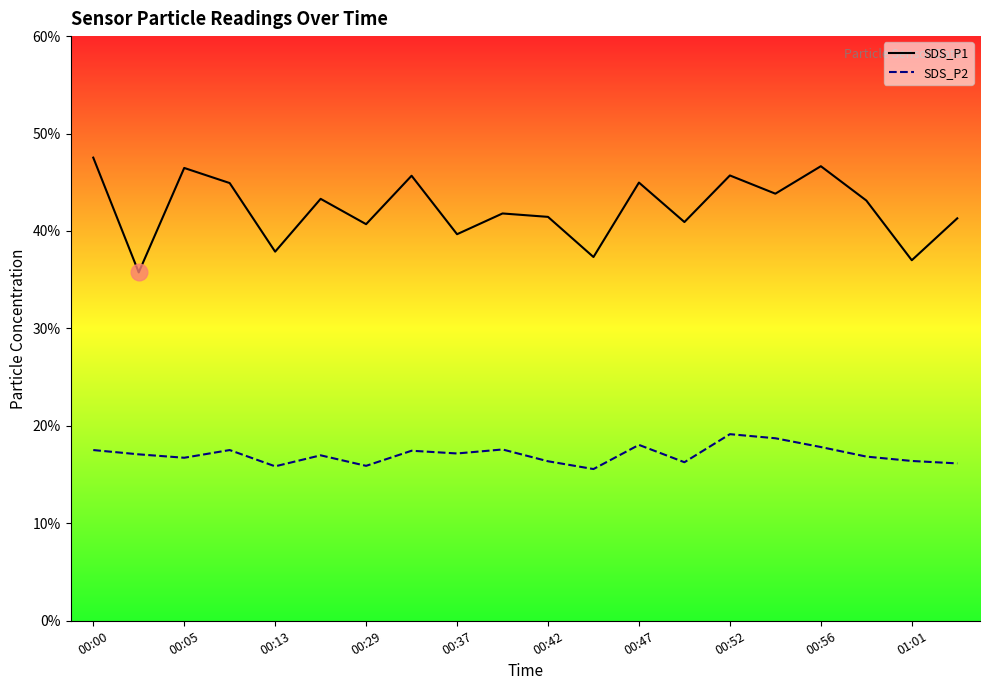

Rank the series by their maximum value, from lowest to highest.

SDS_P2, SDS_P1